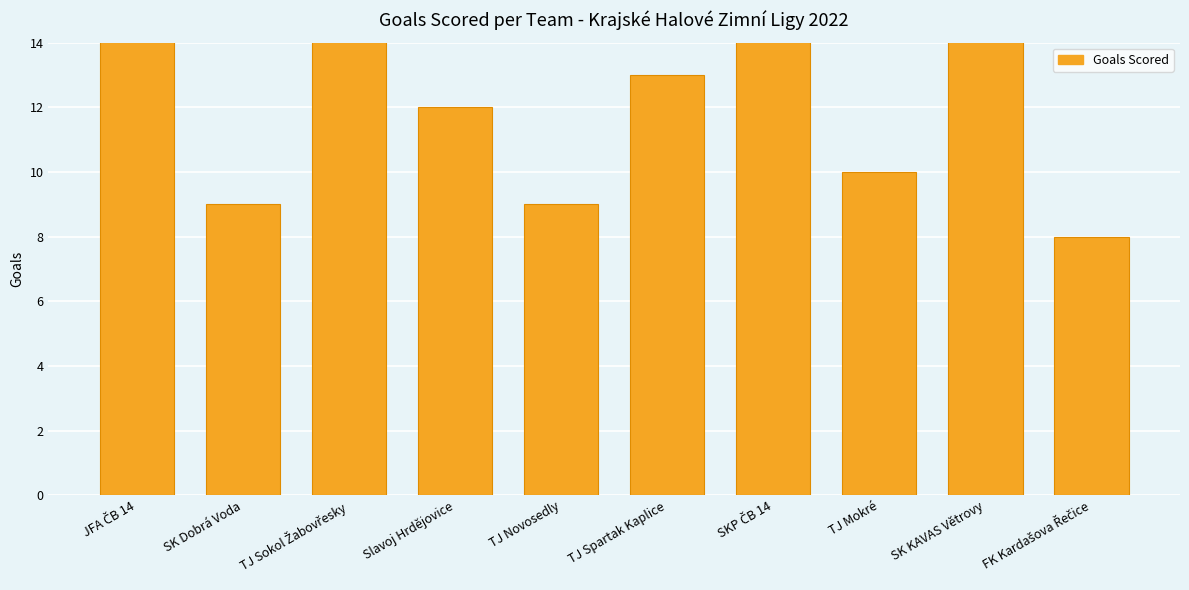

Is it true that the value at TJ Novosedly is 16?

False